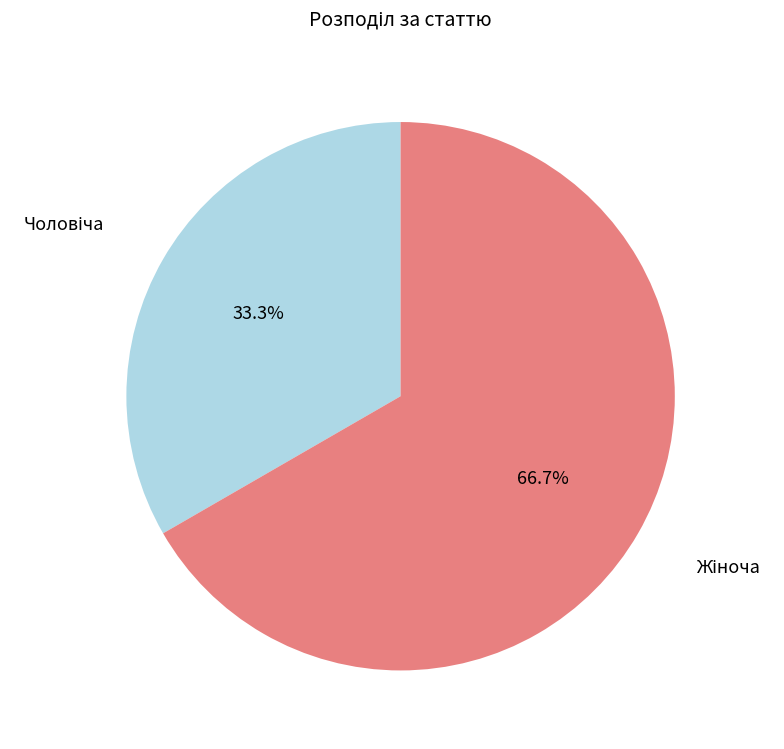

Is there a majority slice in this chart?

Yes